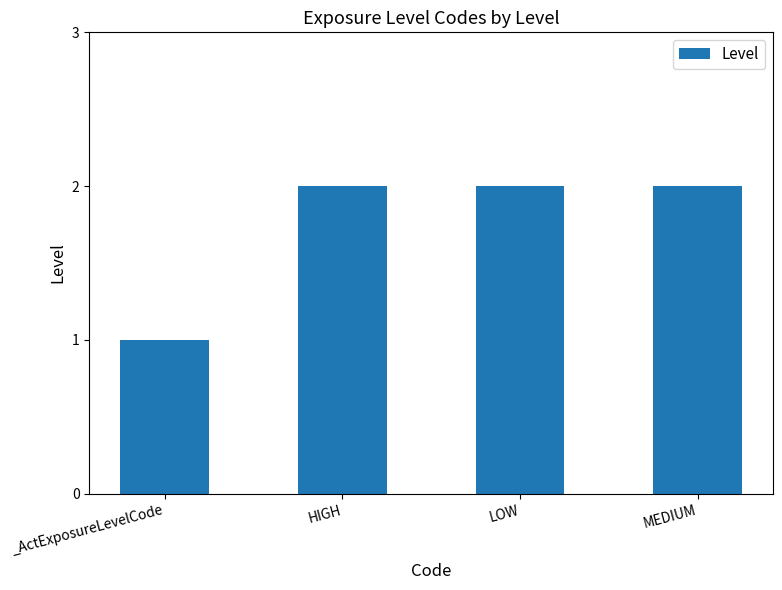

Read the value at LOW.

2